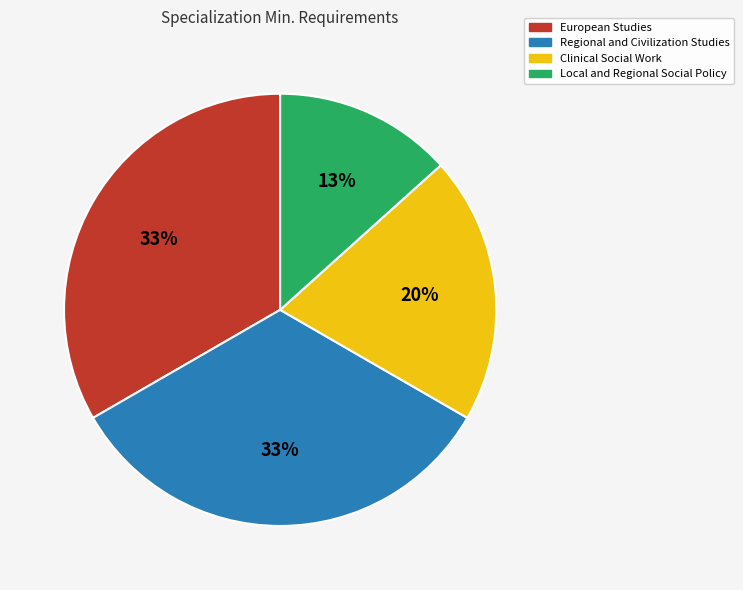

Is the sum of Local and Regional Social Policy and Clinical Social Work greater than half?

No